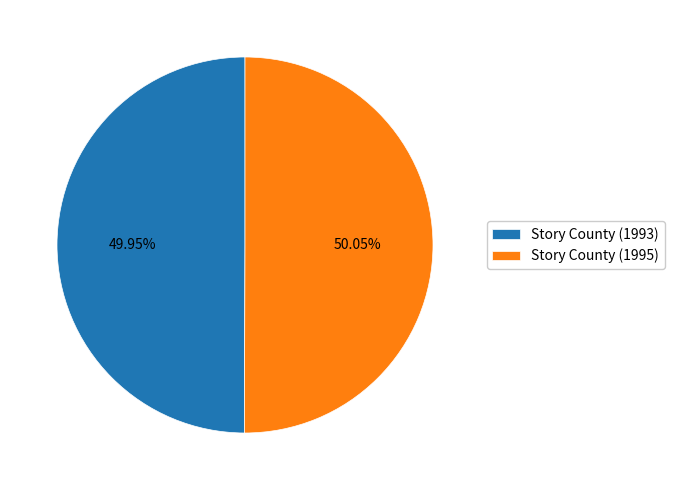

Is there a majority slice in this chart?

Yes